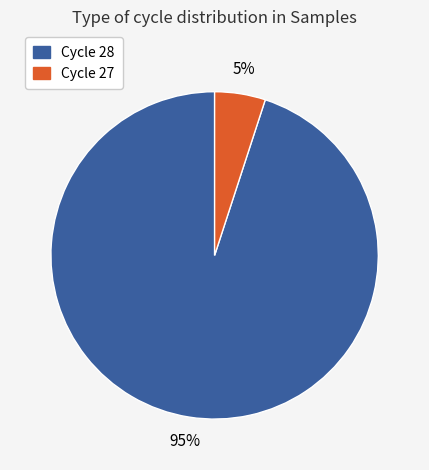

To the nearest percent, what percentage of the pie is Cycle 28?

95%